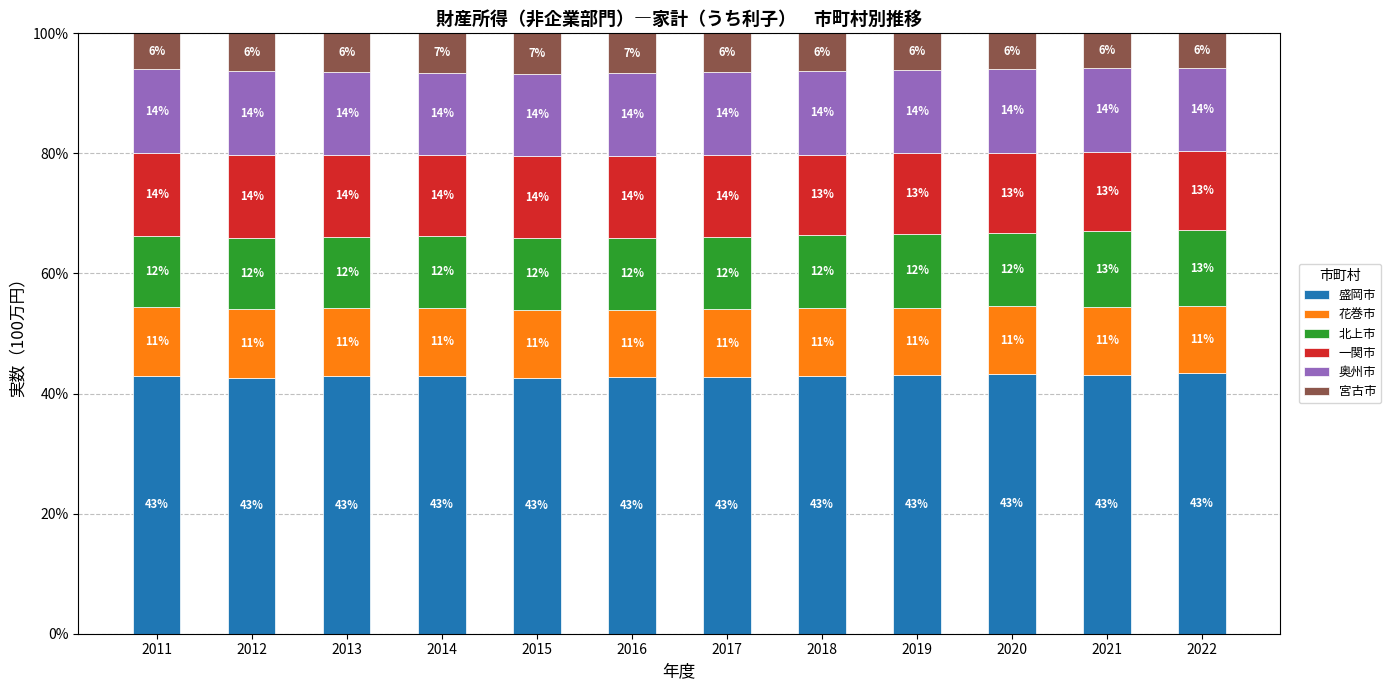

Which category has the lowest value in the 盛岡市 series?

2012